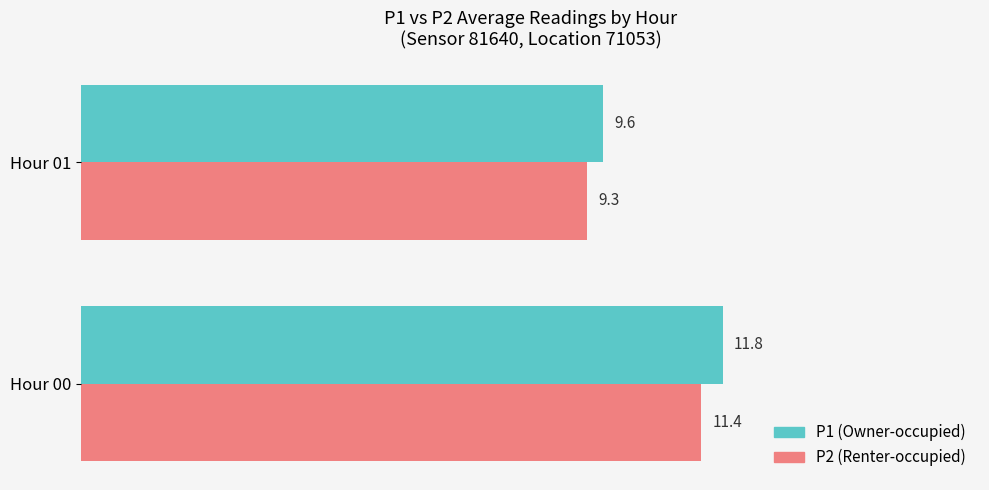

Which category has the highest value across all series?

Hour 00